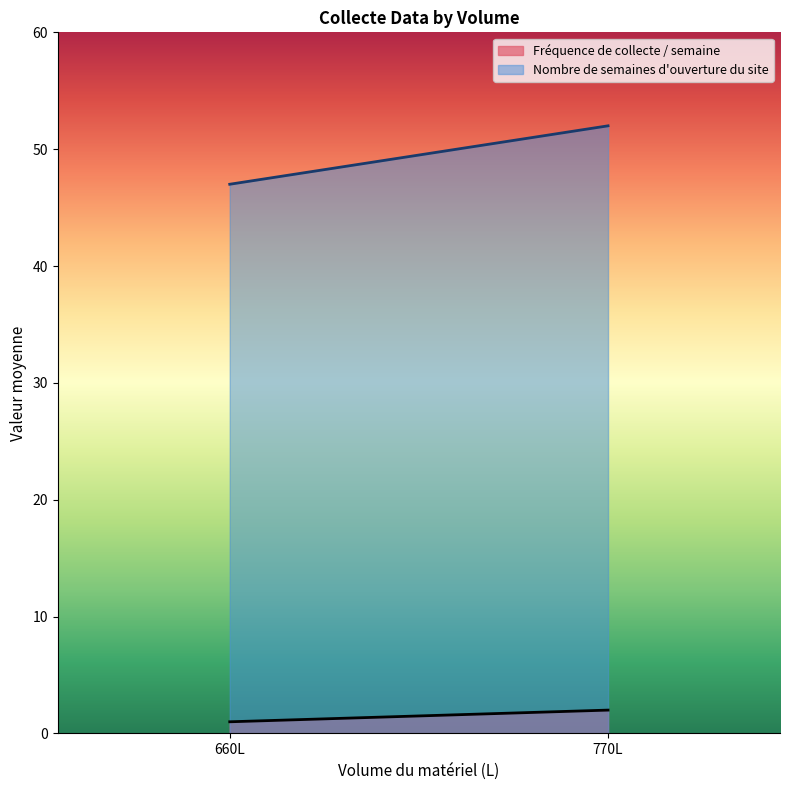

Reading left to right, transcribe all the data shown in this chart.

Fréquence de collecte / semaine: 660L=1	770L=2
Nombre de semaines d'ouverture du site: 660L=47	770L=52